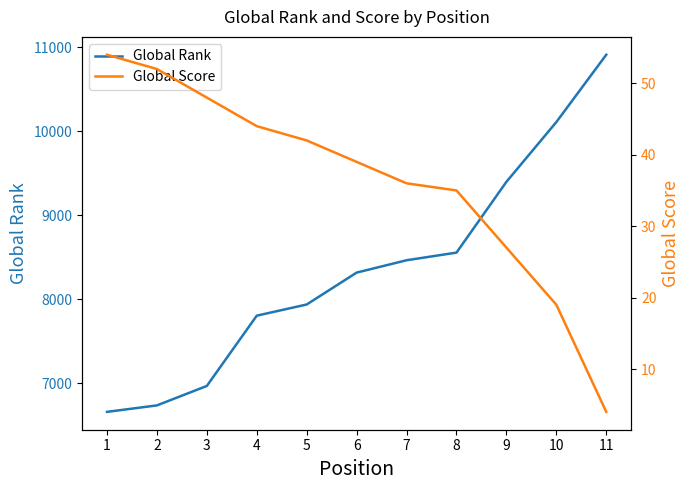

What is the sum of the Global Score values at 5 and 10?

61